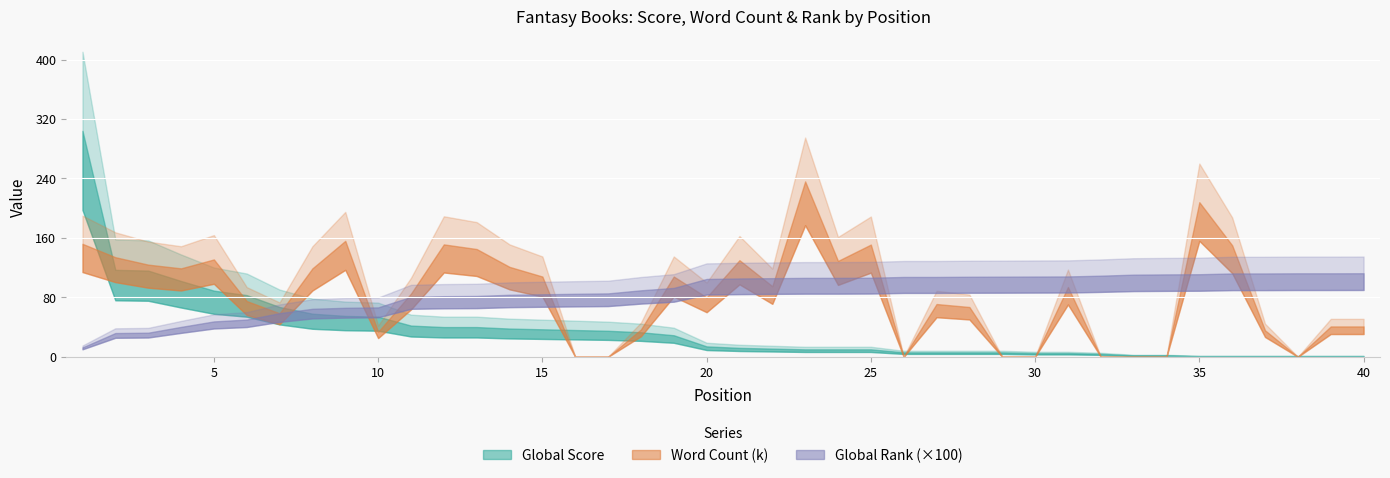

What is the difference between the maximum and minimum values in the Global Score series?

303.0